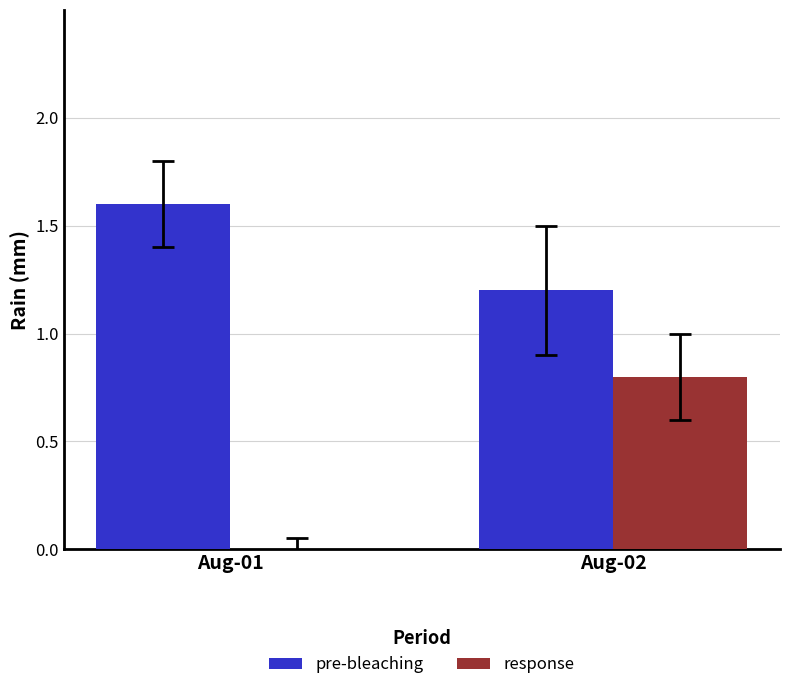

How many positive values does the response series have?

1